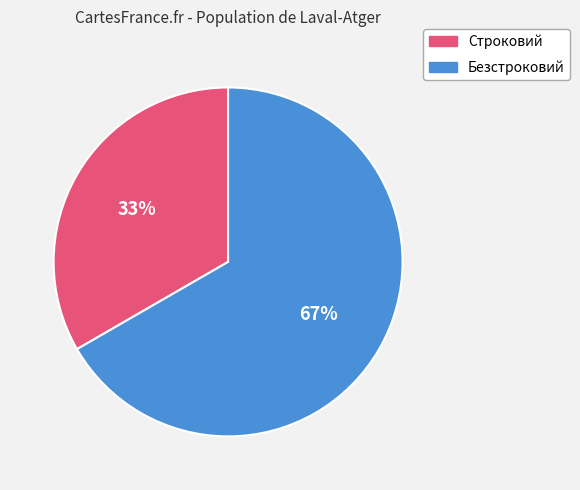

Which category accounts for the majority?

Безстроковий